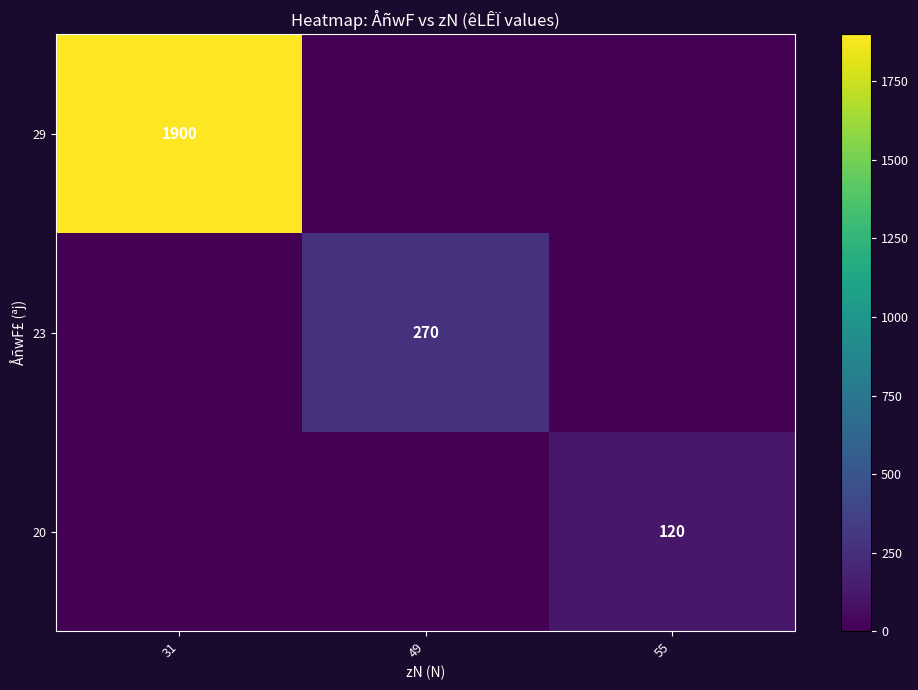

Is it true that 29 equals 1900 at 31?

True